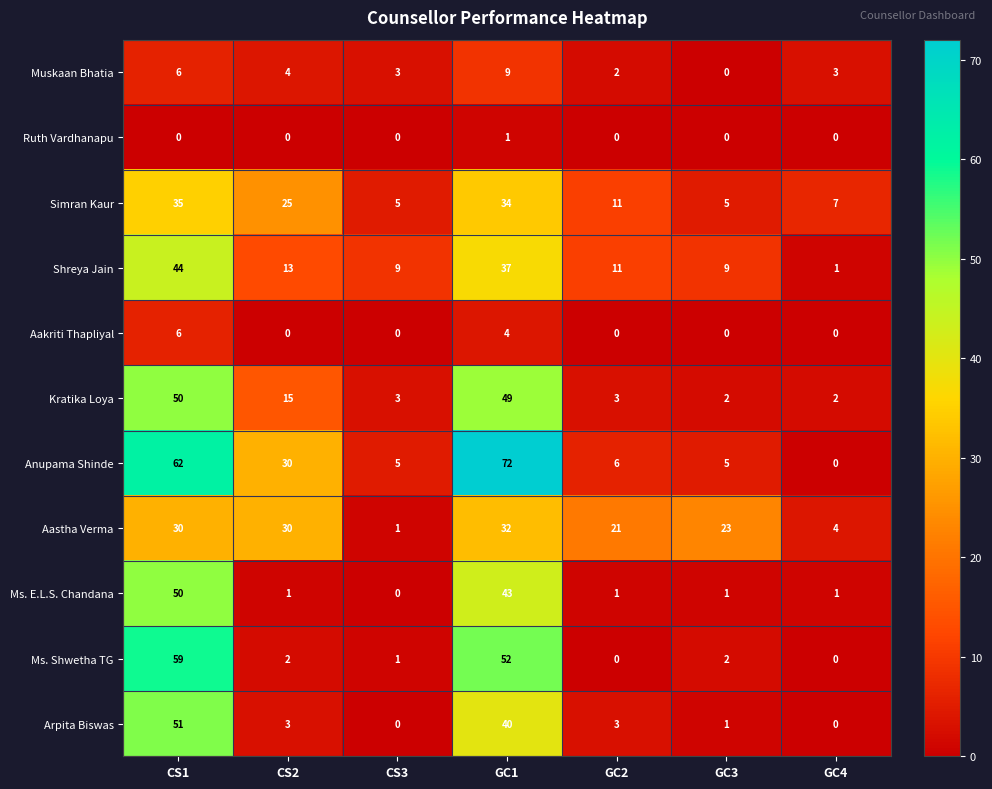

Which series has the widest spread of values?

Anupama Shinde